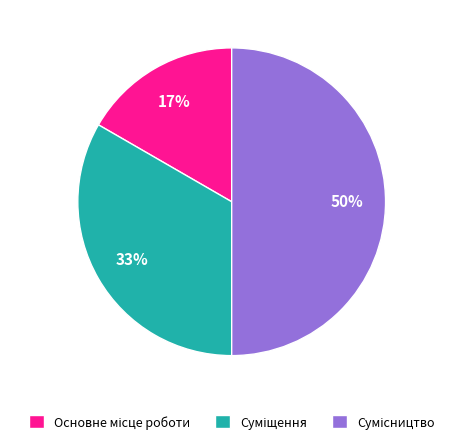

To the nearest percent, what is the average slice percentage?

33%